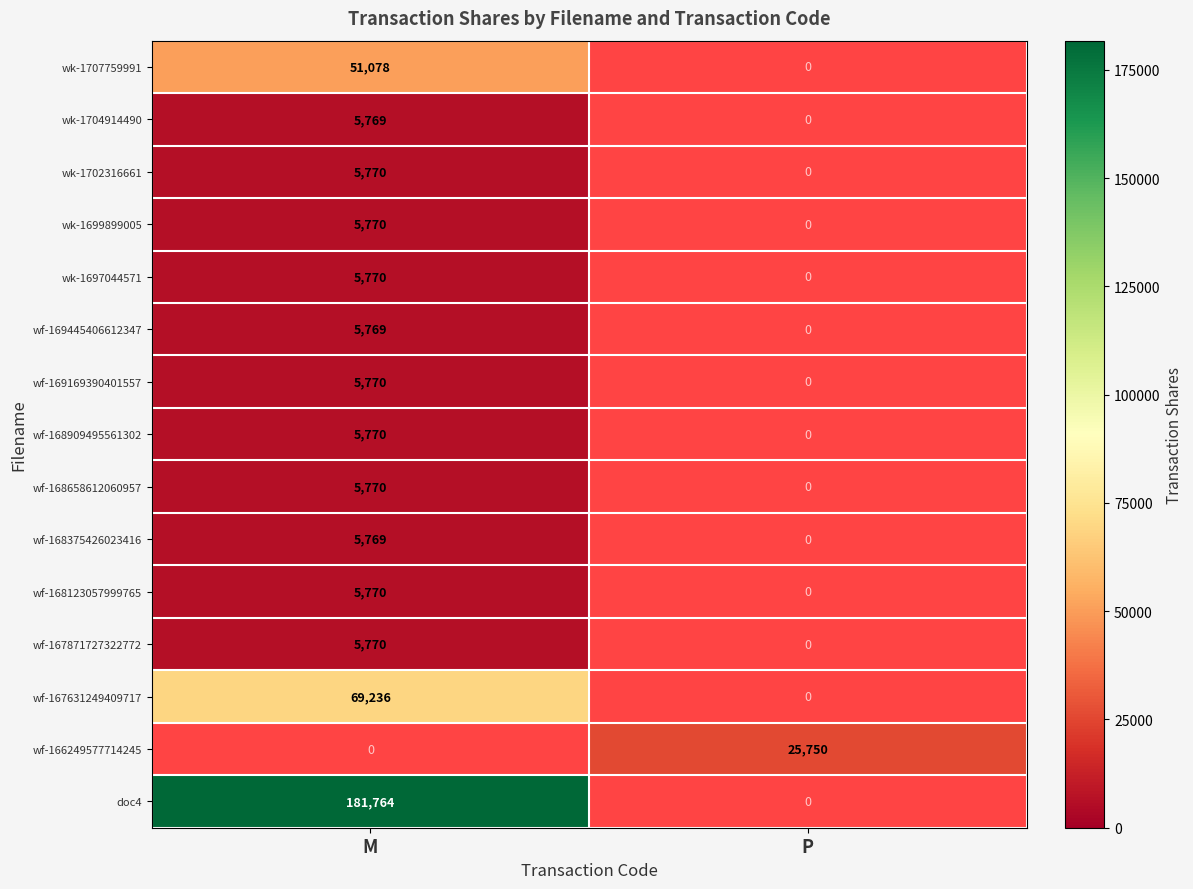

True or false: wk-1702316661 has a value of 10156.9 at M.

False